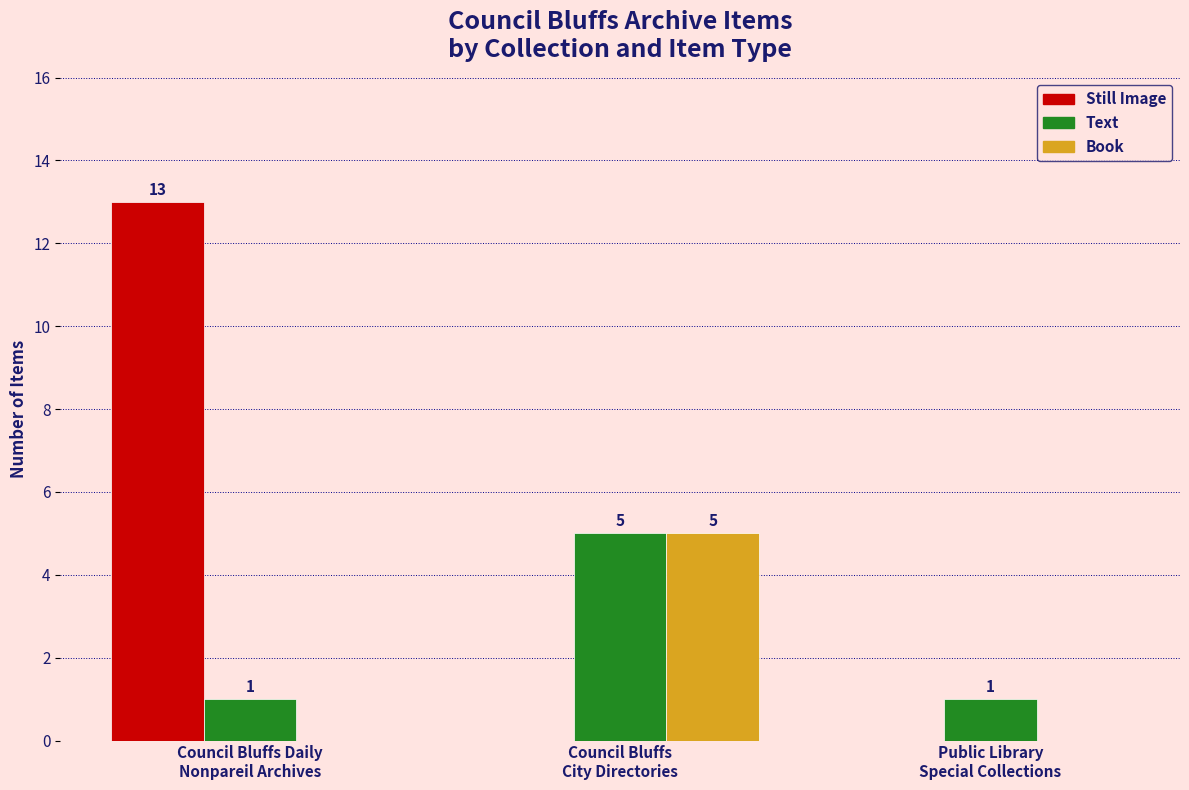

Reading left to right, extract all data points from this chart.

Still Image: Council Bluffs Daily
Nonpareil Archives=13	Council Bluffs
City Directories=0	Public Library
Special Collections=0
Text: Council Bluffs Daily
Nonpareil Archives=1	Council Bluffs
City Directories=5	Public Library
Special Collections=1
Book: Council Bluffs Daily
Nonpareil Archives=0	Council Bluffs
City Directories=5	Public Library
Special Collections=0